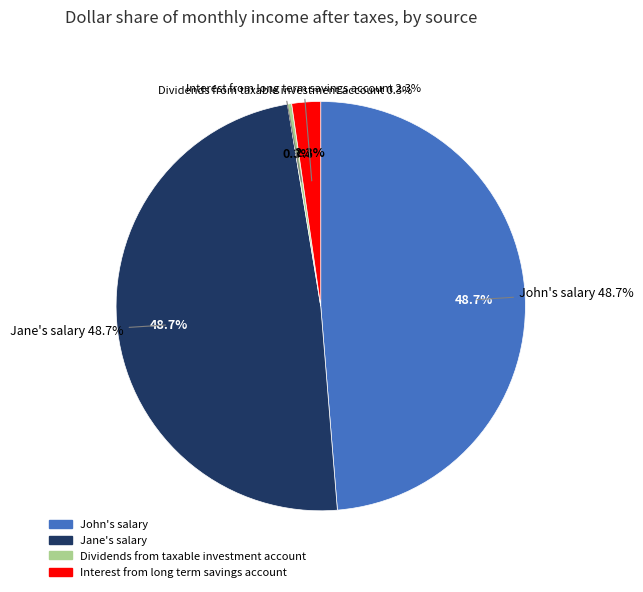

True or false: Jane's salary accounts for 56% of the total.

False